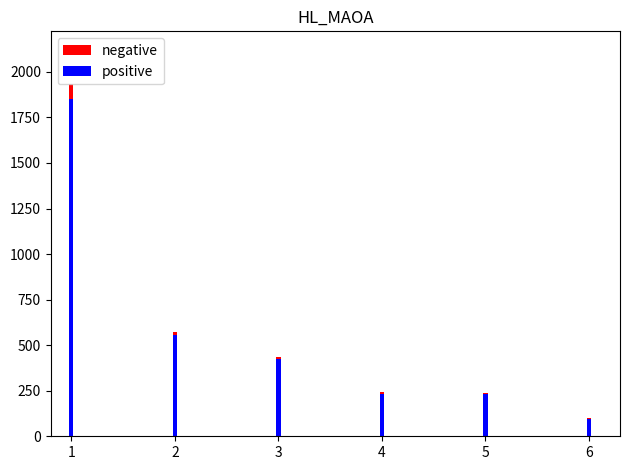

Which has a higher value, 5 or 3?

3